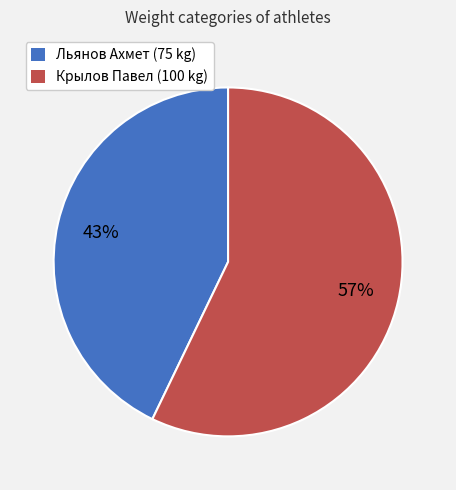

Combined, do Льянов Ахмет and Крылов Павел account for over 50%?

Yes